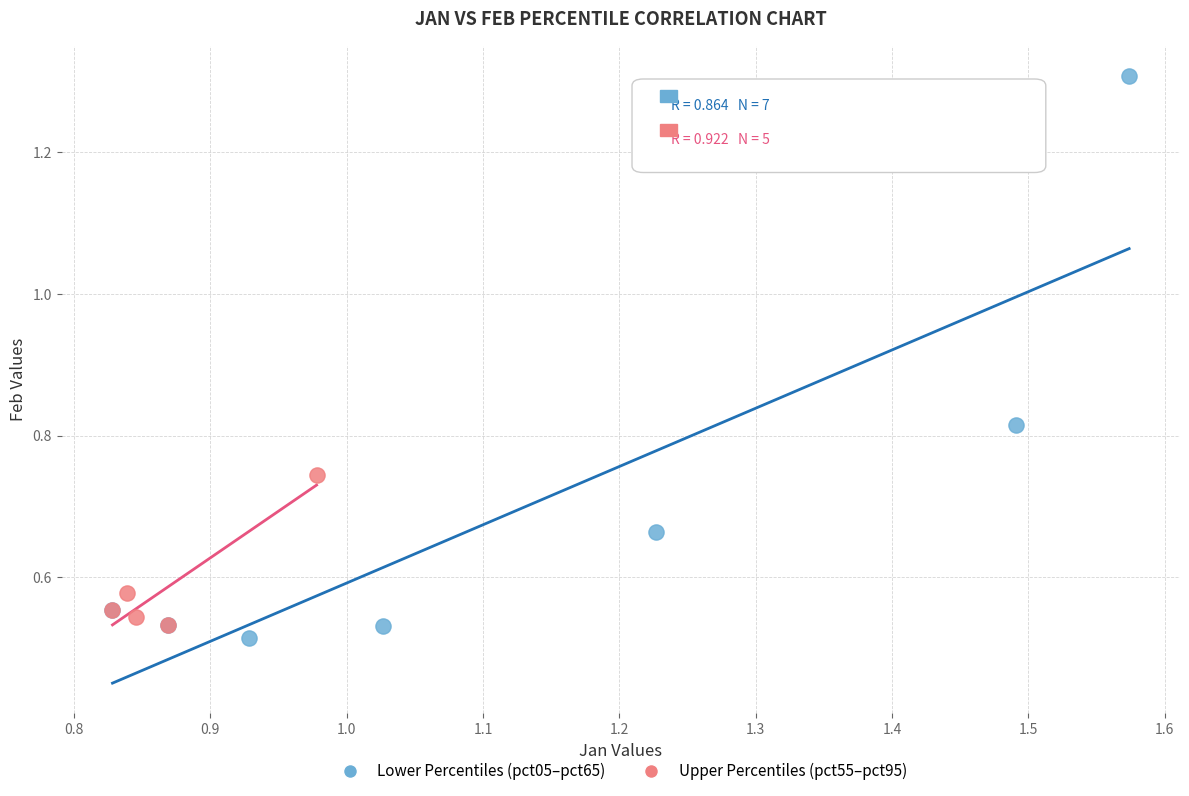

Which series has the widest spread of Y values?

Lower Percentiles (pct05–pct65)